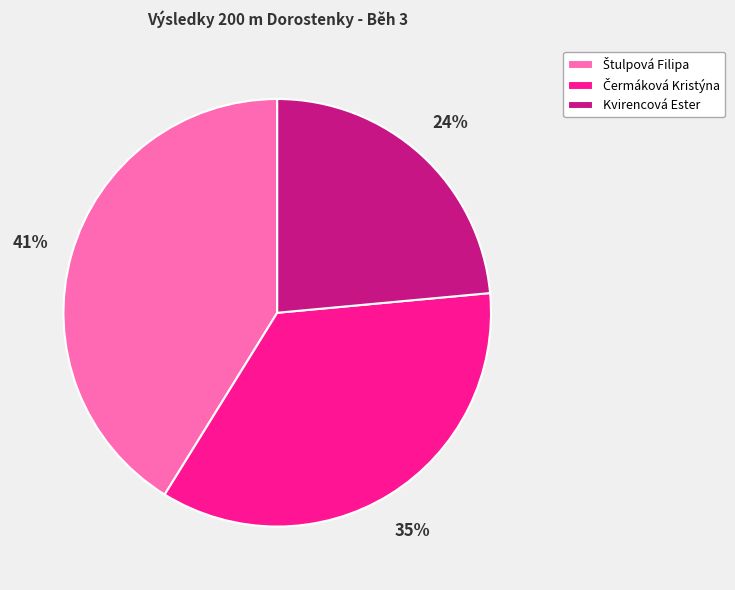

Which slice is the smallest?

Kvirencová Ester